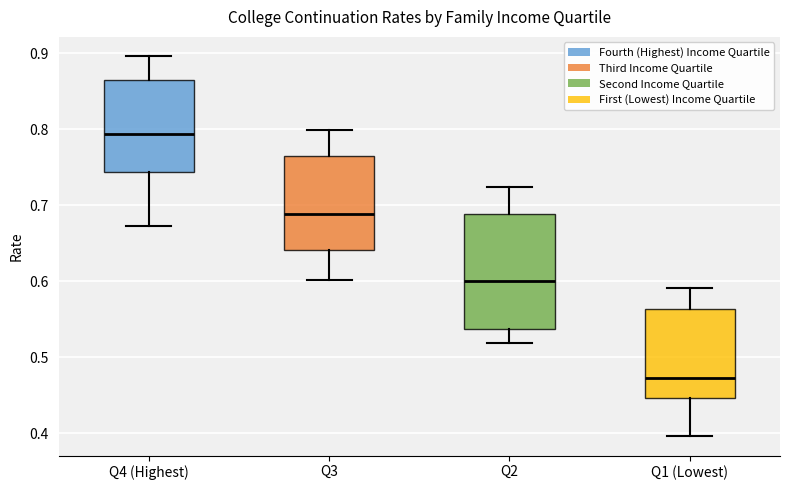

Where does the lower whisker of the box for Q3 end on the y-axis? The values are not printed on the chart, so give them approximately, as read against the axis.

0.60